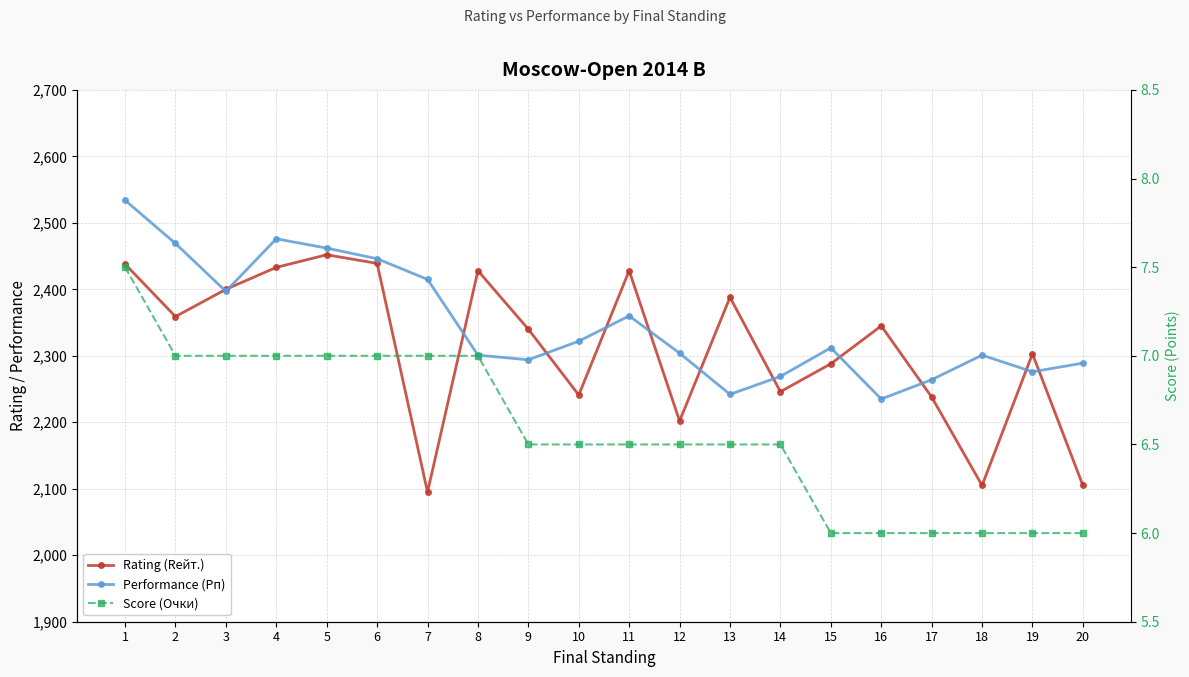

Which series has the largest total across all categories?

Performance (Рп)